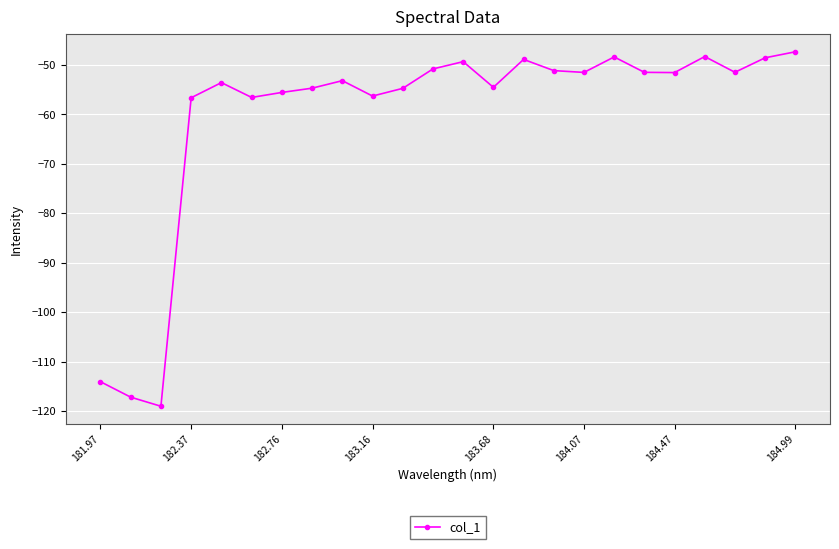

Count the number of data series in this chart.

1